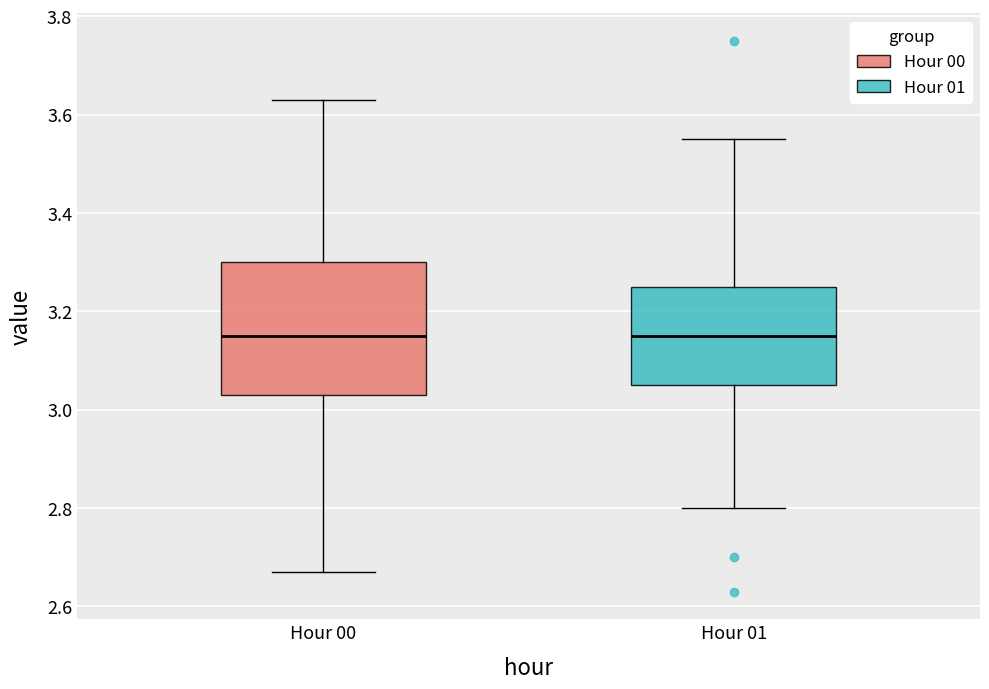

Reading left to right, transcribe this box plot: for each box, give where its median line is, the range the box spans, and where its two whiskers end, as read against the y-axis. The values are not printed on the chart, so give them approximately, as read against the axis.

Hour 00: median 3.16, box 3.04 to 3.30, whiskers 2.68 to 3.64
Hour 01: median 3.16, box 3.06 to 3.26, whiskers 2.80 to 3.56